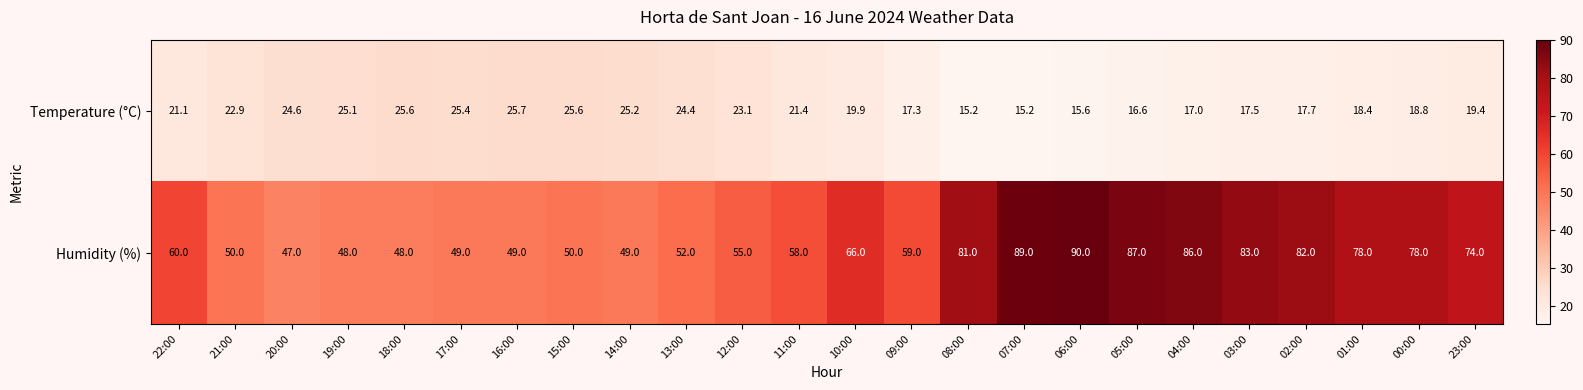

The value of Temperature (°C) at 13:00 is 24.4. True or false?

True